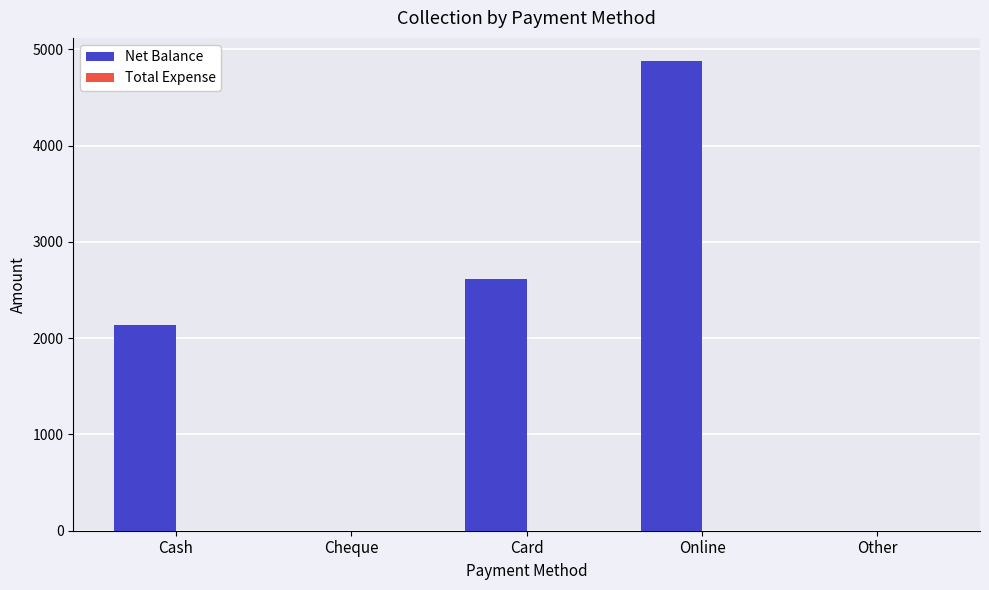

At which label is the value closest to 2437?

Card